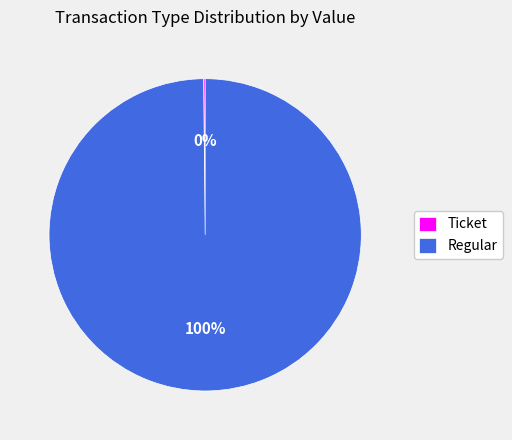

To the nearest percent, what portion does Regular represent?

100%